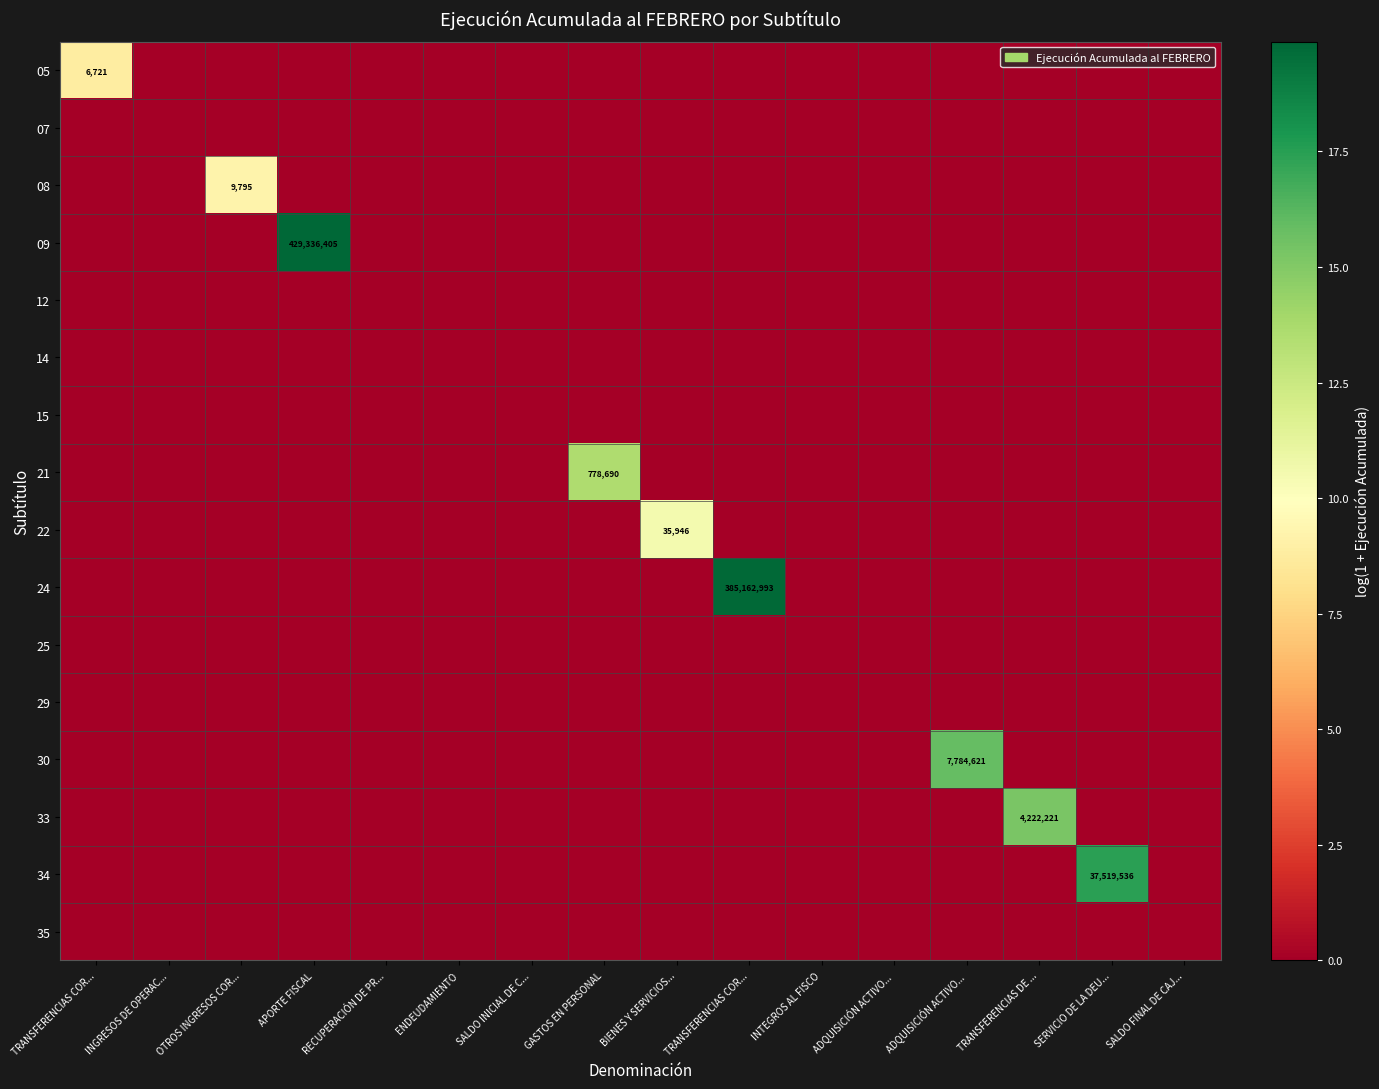

Is the value of 05 at BIENES Y SERVICIOS... greater than the value of 33 at SALDO INICIAL DE C...?

No